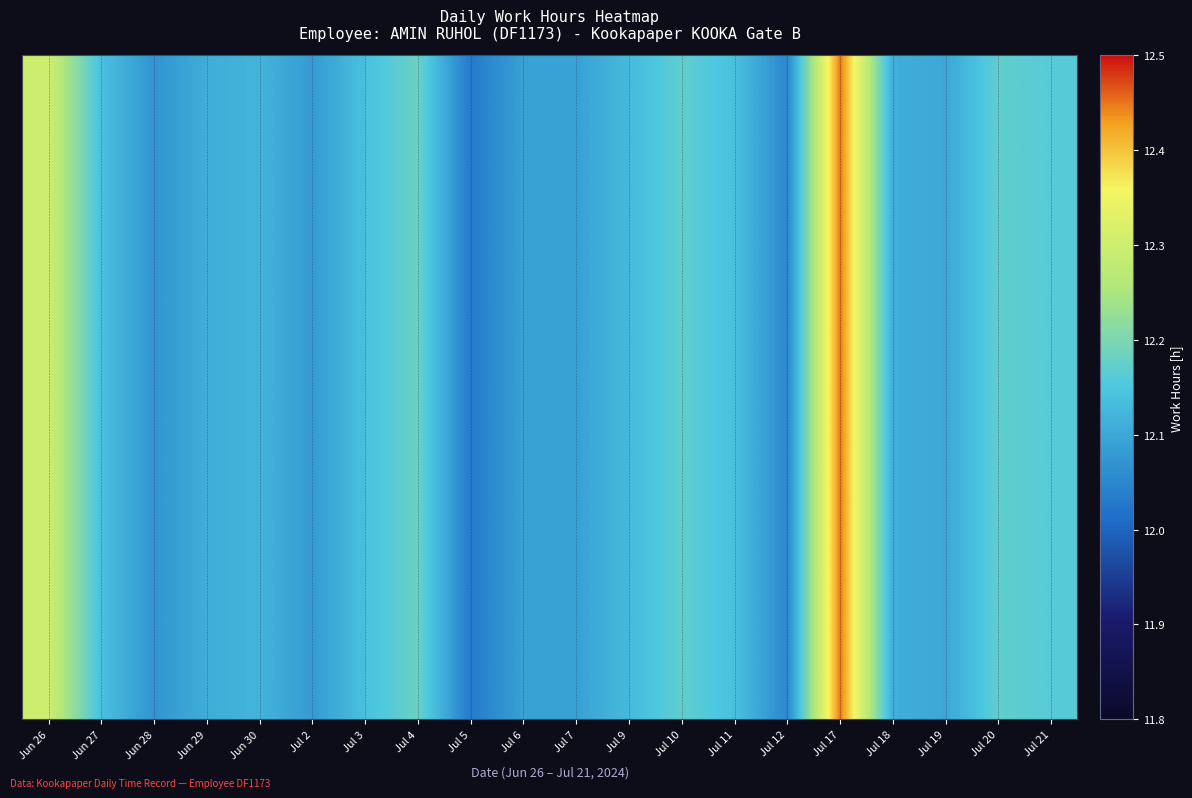

What is the average value?

12.1